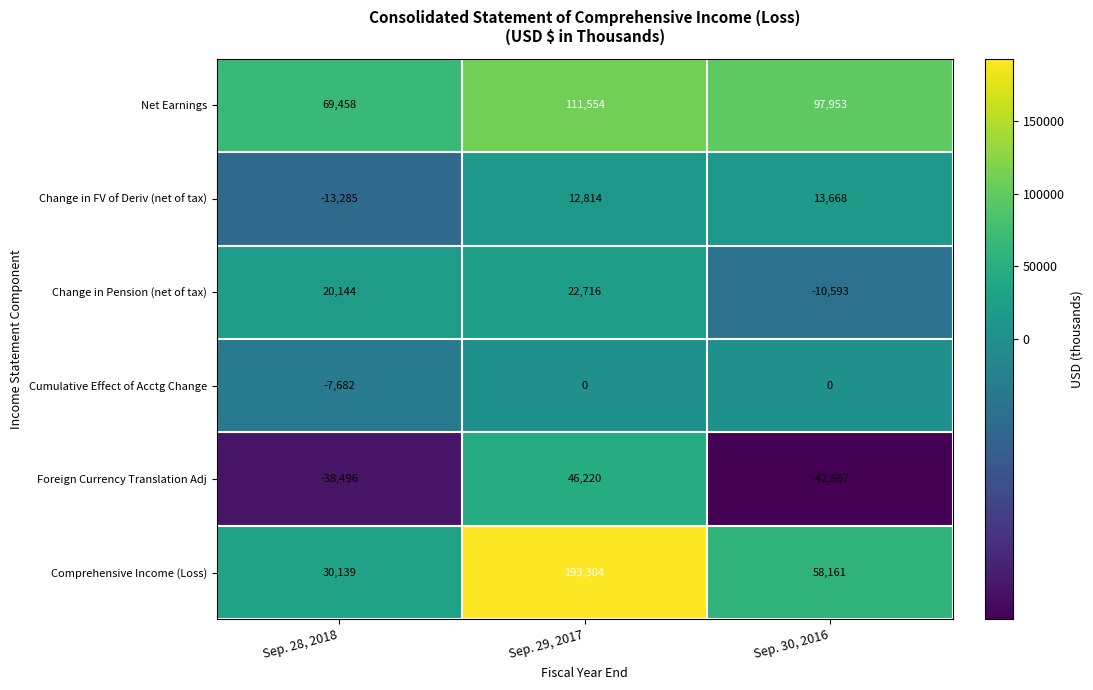

How many distinct data groups are displayed?

6